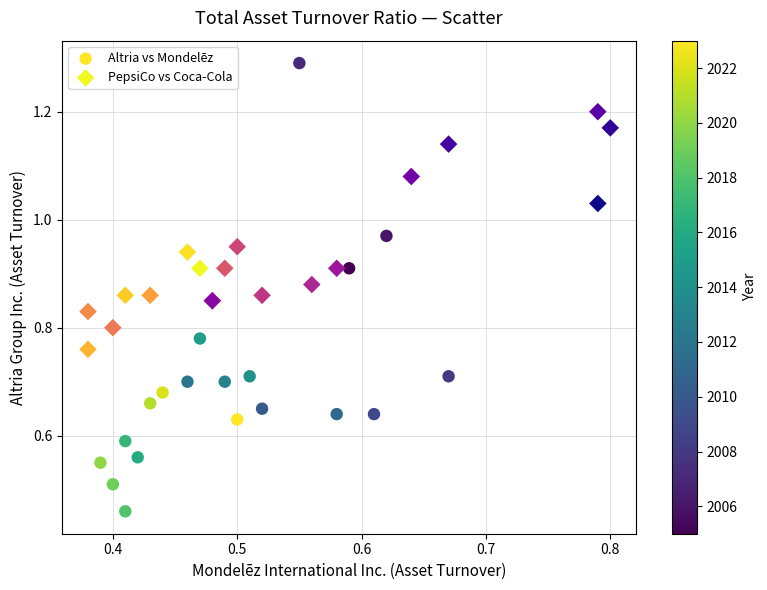

Which series contains the highest Y value?

Altria vs Mondelēz